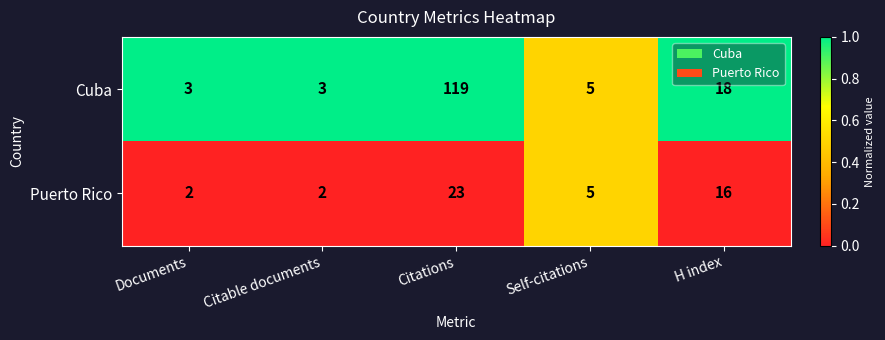

What is the average value of the Cuba series?

30